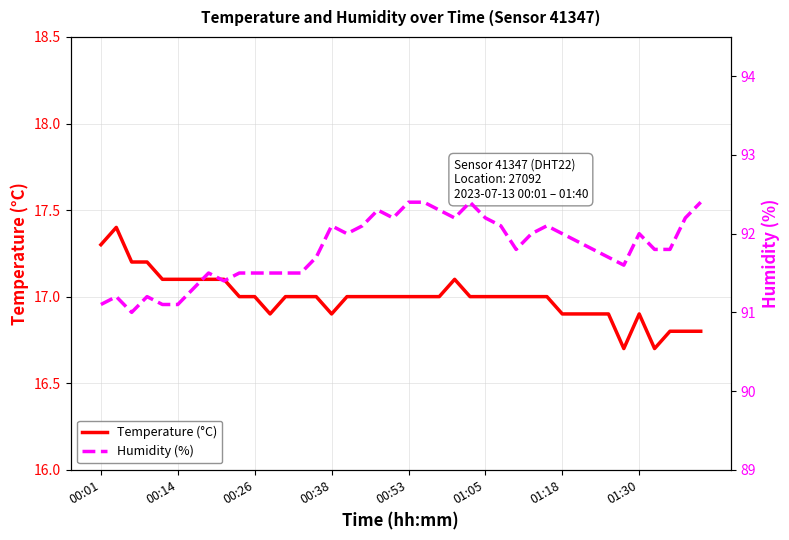

What is the value of the Temperature (°C) point at the 36th from the left?

16.9